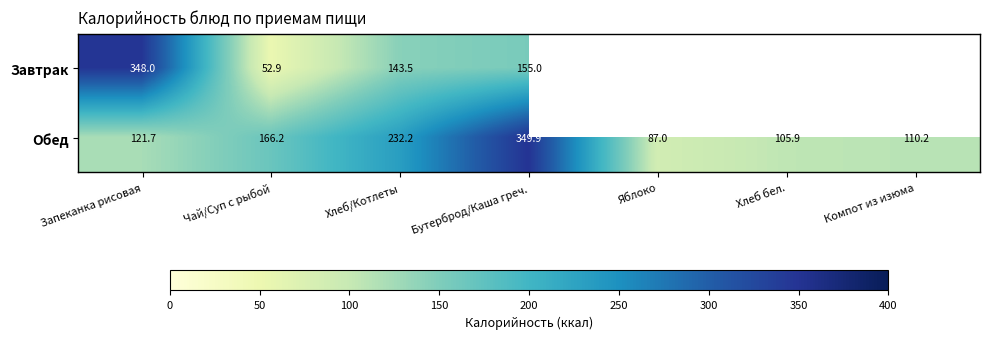

Between Запеканка рисовая and Чай/Суп с рыбой, which series saw the biggest shift?

Завтрак